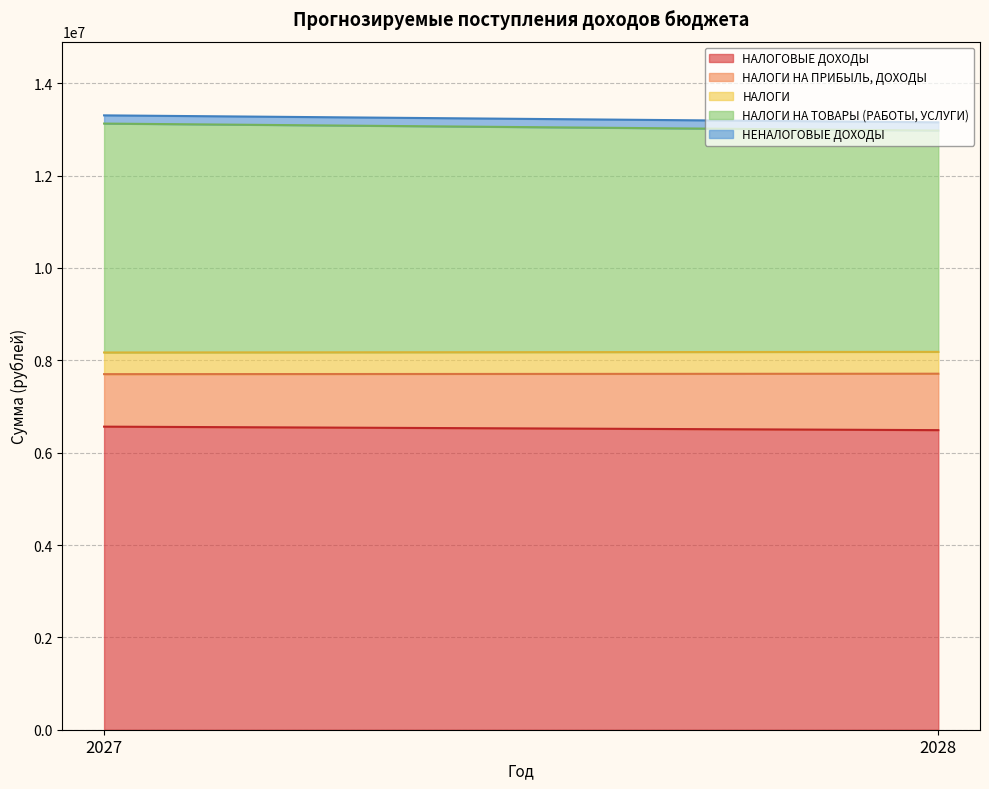

What is the difference between the highest and lowest values at 2028?

6309700